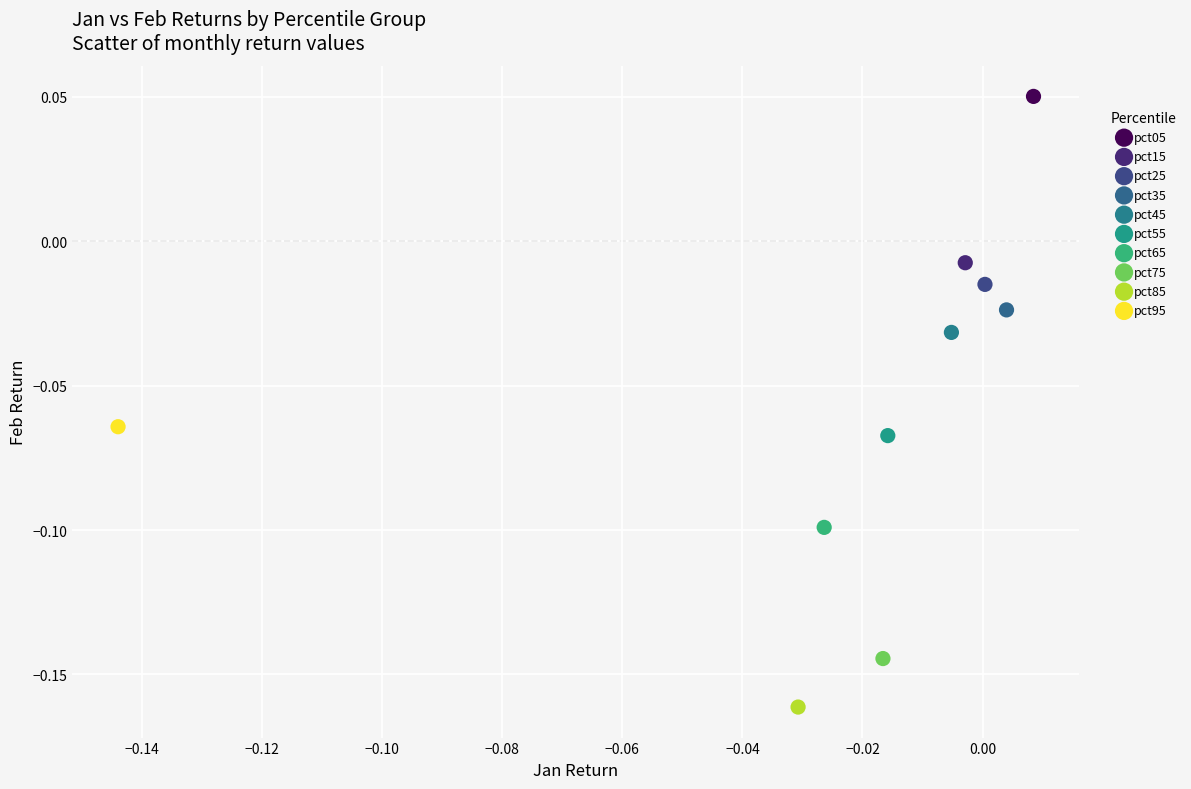

What are all the series names shown in the legend?

pct05, pct15, pct25, pct35, pct45, pct55, pct65, pct75, pct85, pct95